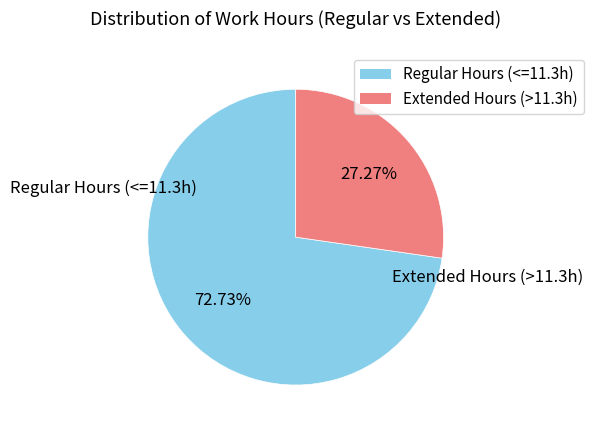

To the nearest percent, what is the average slice percentage?

50%